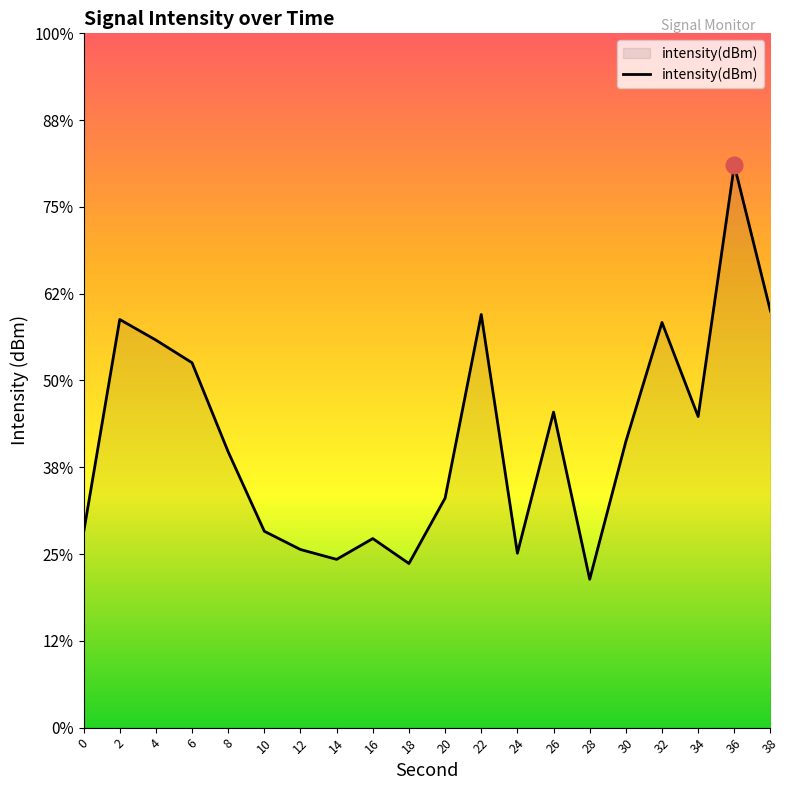

Where is the first local maximum?

2